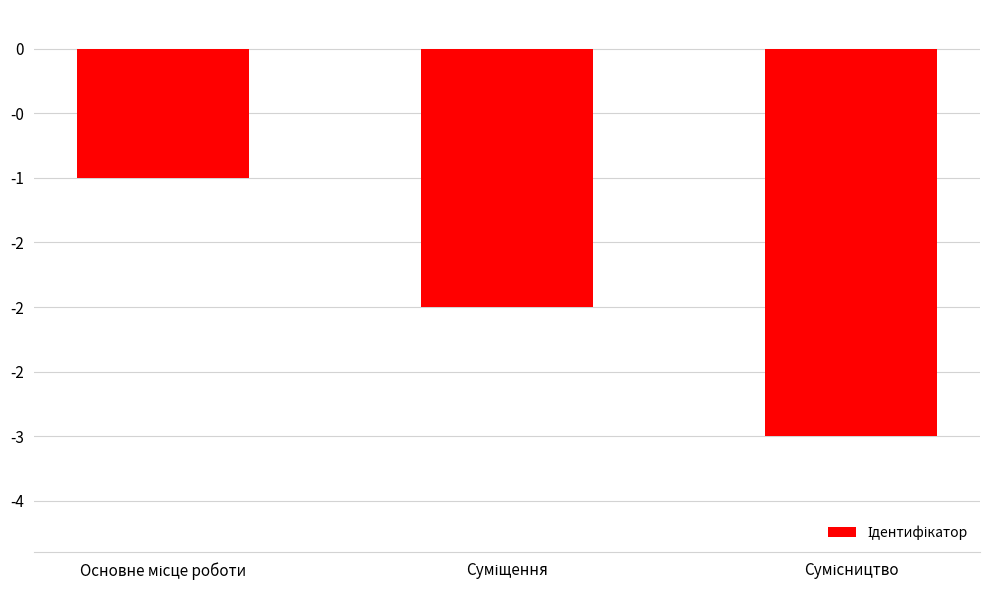

Read the value at Основне місце роботи.

-1